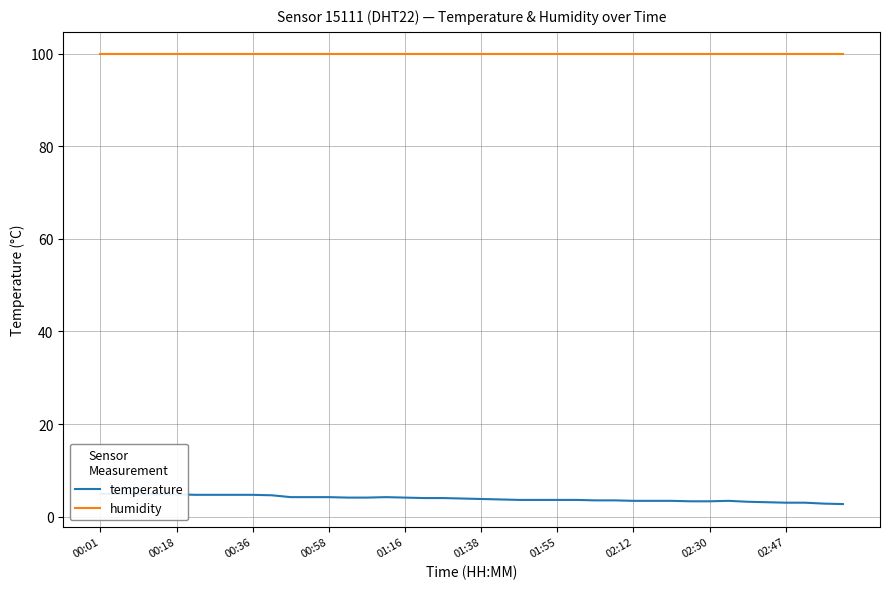

At which category is the sum across all series the highest?

00:01